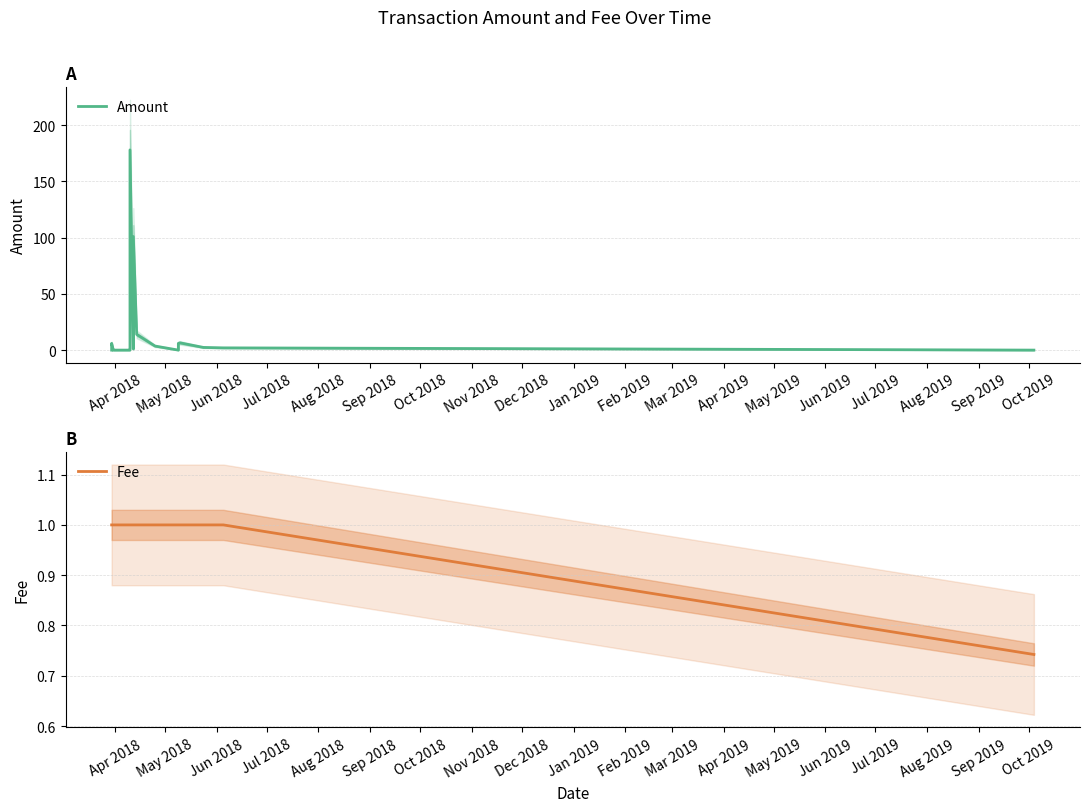

How many interior local peaks does the Amount series have?

4